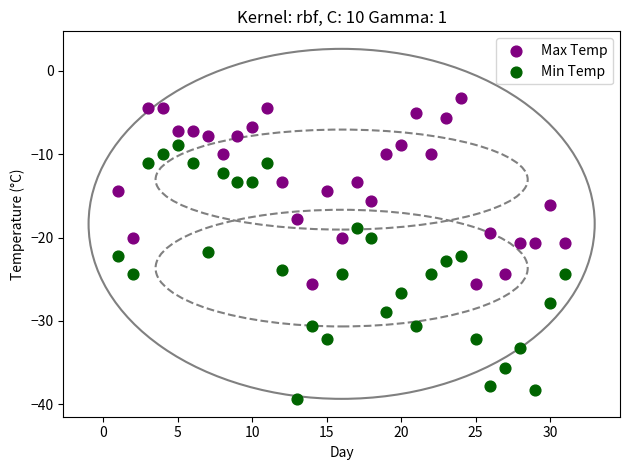

Across all data points, what is the range of Y values (max minus min)?

36.1